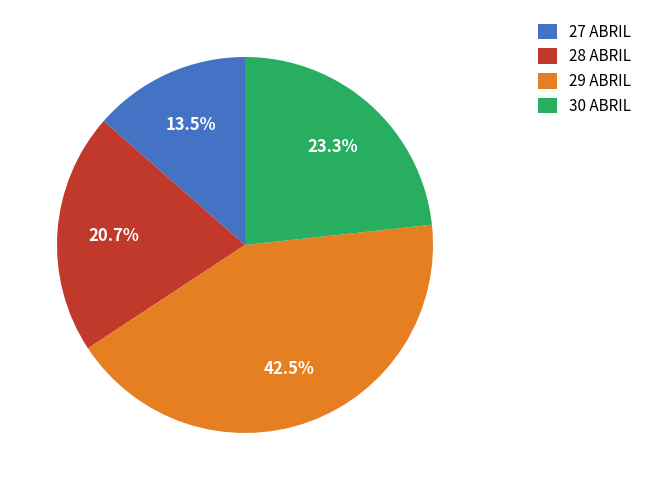

Between 30 ABRIL and 27 ABRIL, which is larger?

30 ABRIL